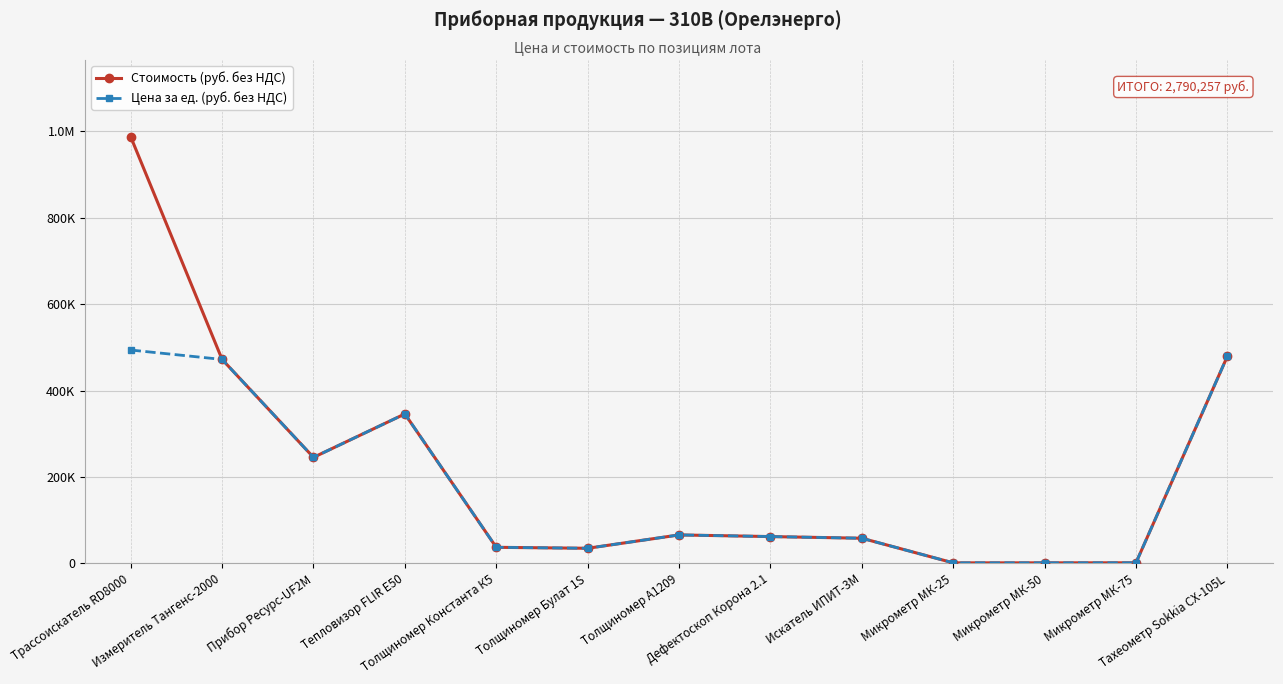

Does the chart have visible grid lines?

Yes